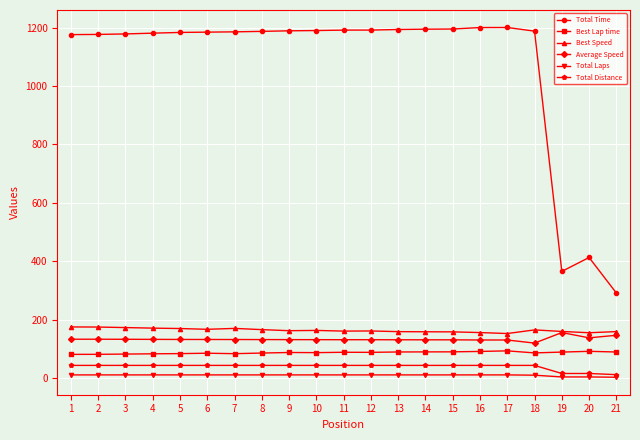

True or false: Total Time has more than 1 points higher than both neighbors.

True